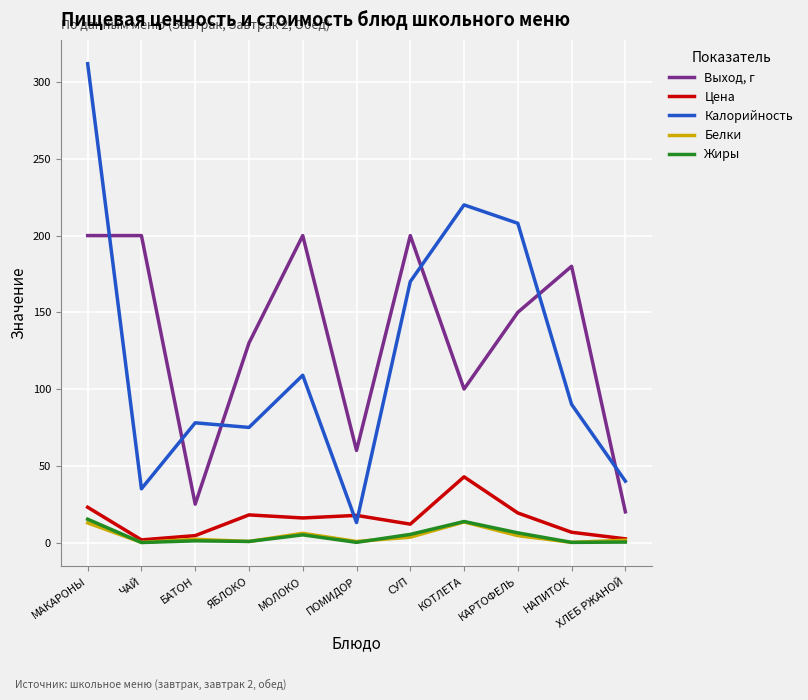

How many lines are shown in the chart?

5